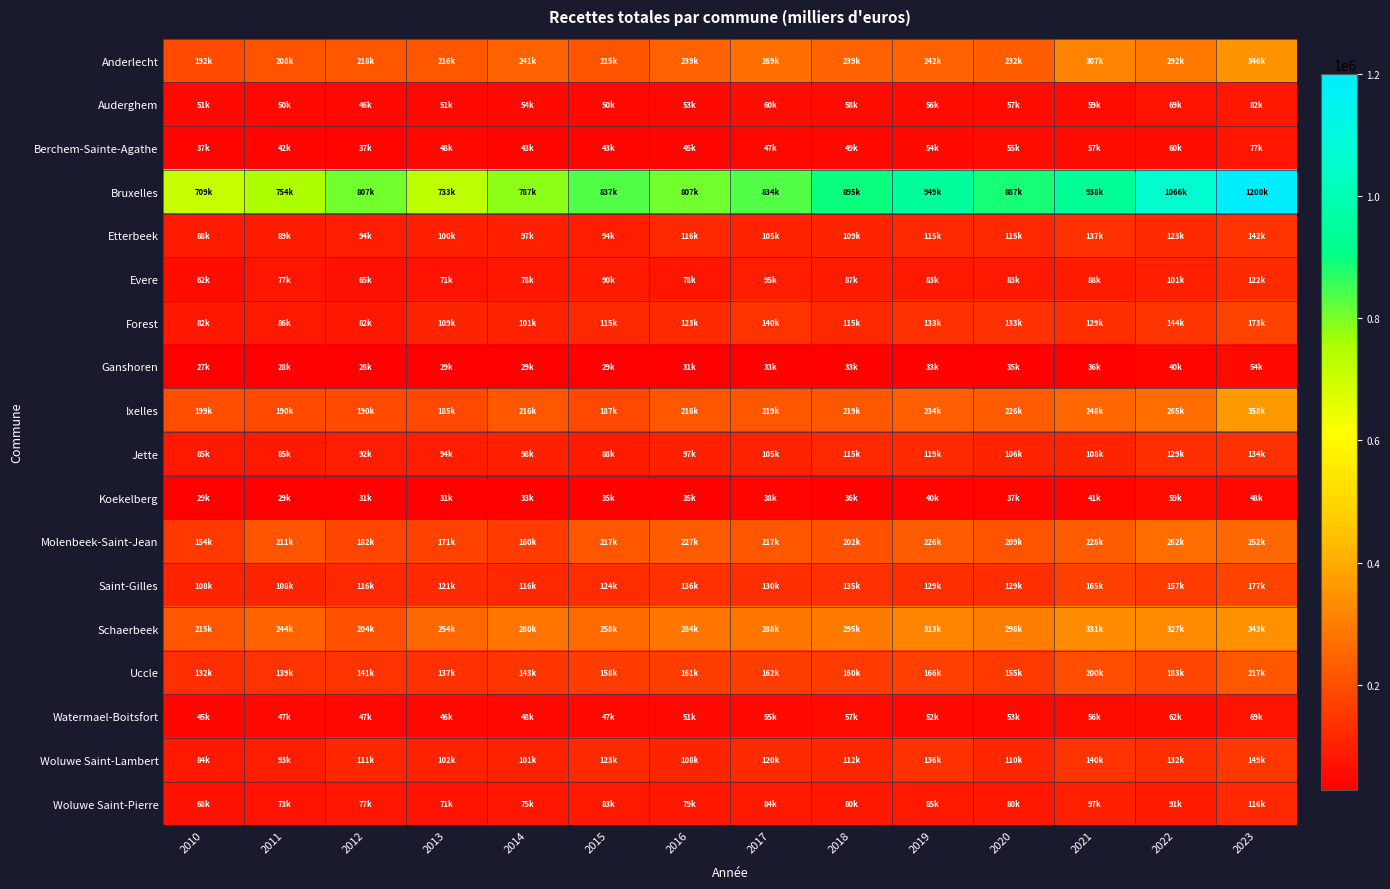

What is the maximum value shown in the chart?

1200363.3